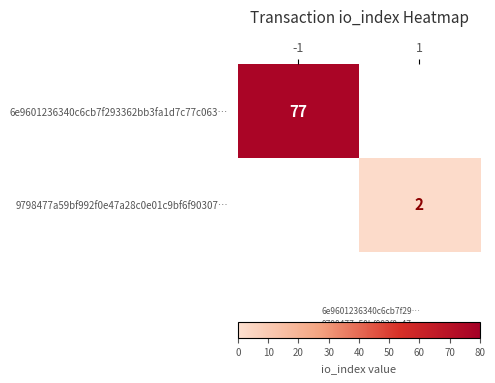

True or false: 6e9601236340c6cb7f293362bb3fa1d7c77c063… has a value of 77 at -1.

True